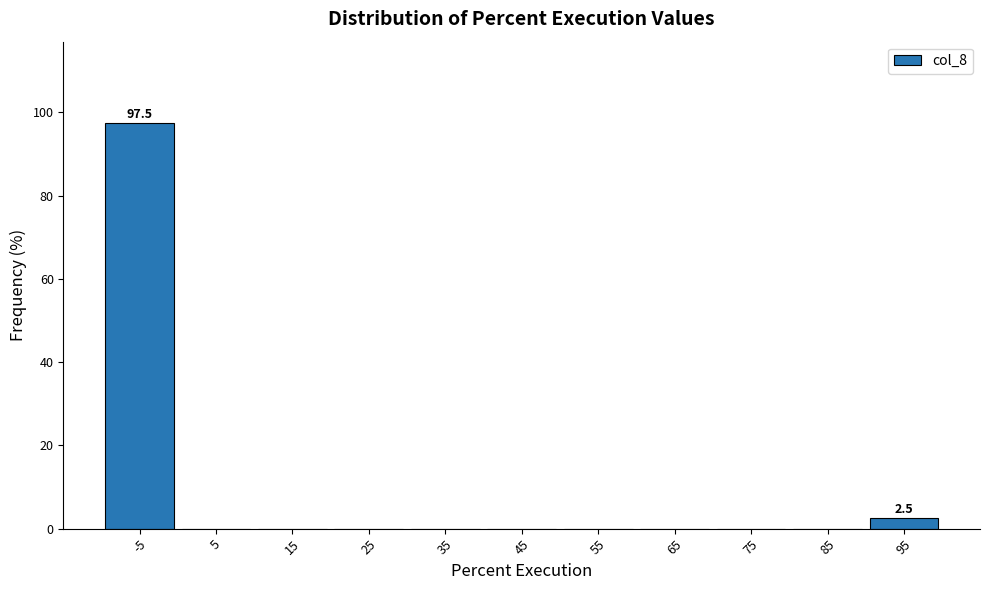

Reading left to right, list all the values displayed in this chart.

-5=97.5	5=0.0	15=0.0	25=0.0	35=0.0	45=0.0	55=0.0	65=0.0	75=0.0	85=0.0	95=2.5